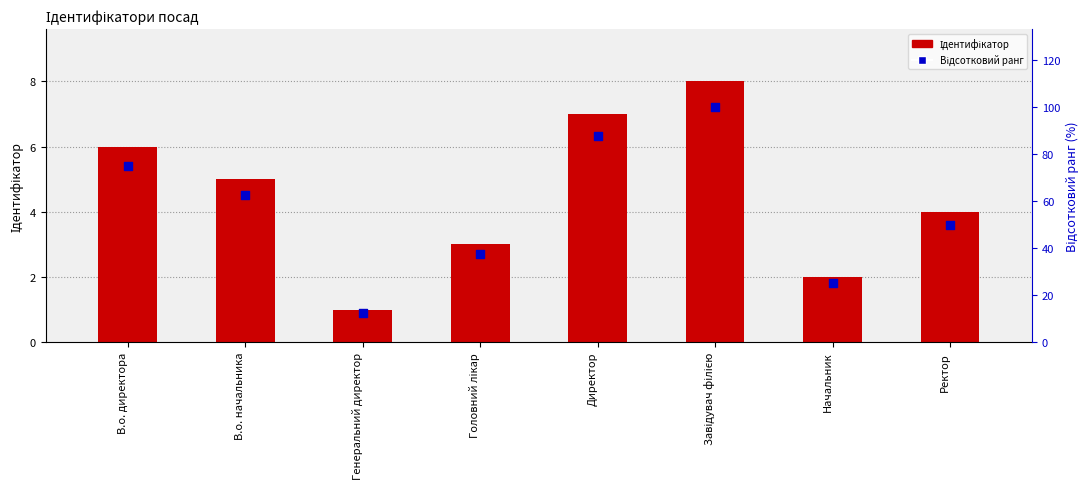

What are all the series names shown in the legend?

Ідентифікатор, Відсотковий ранг